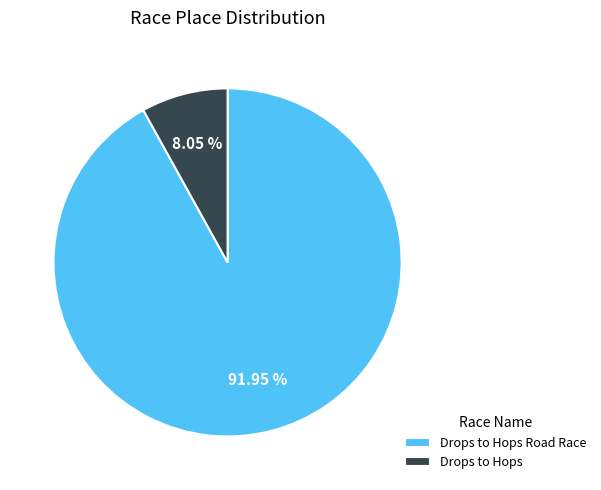

How many slices are in this pie chart?

2